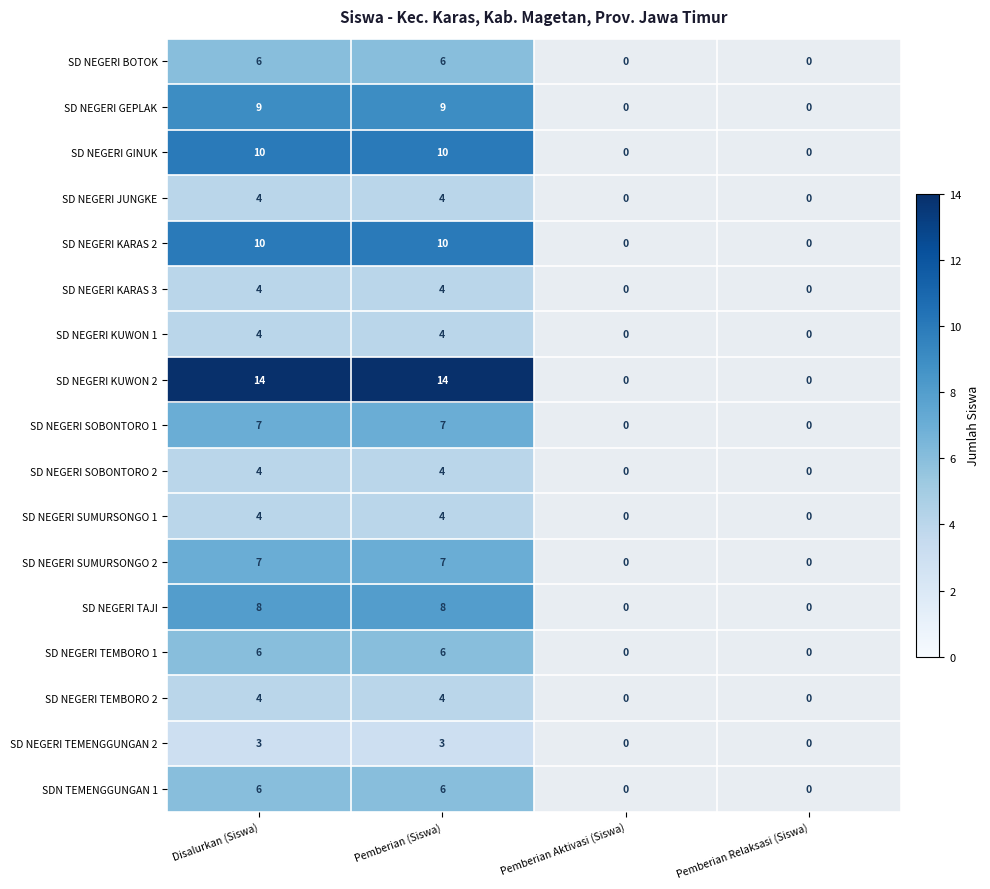

The SD NEGERI SUMURSONGO 1 series shows 1 at Disalurkan (Siswa). True or false?

False